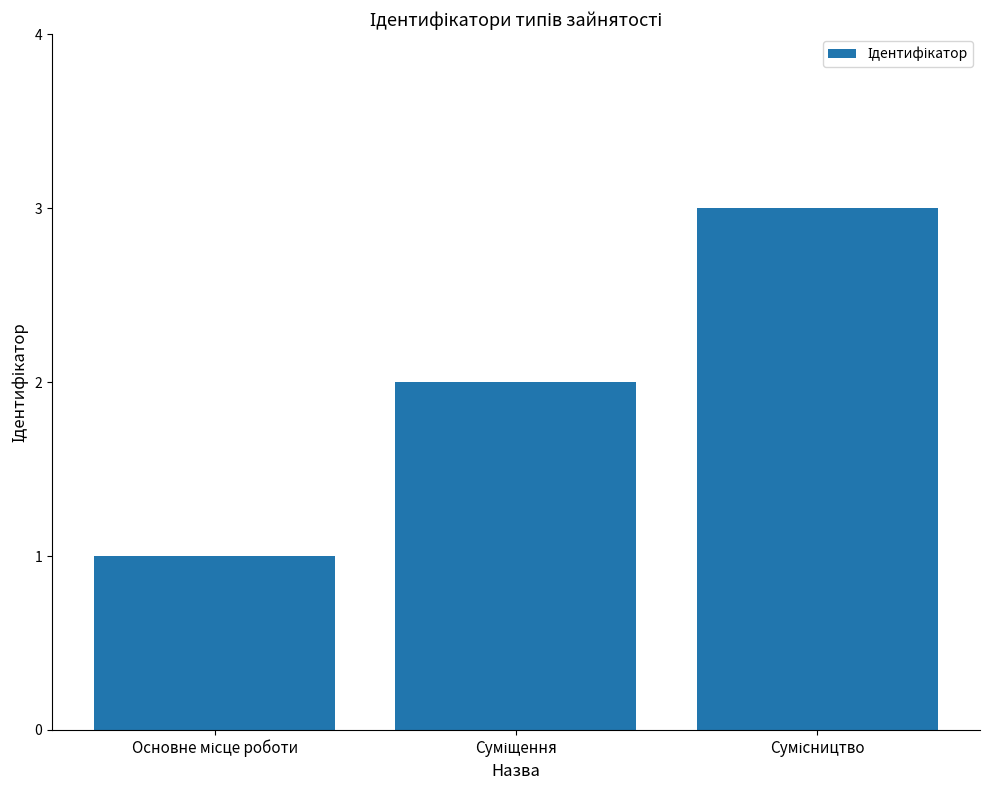

What is the sum of all values?

6